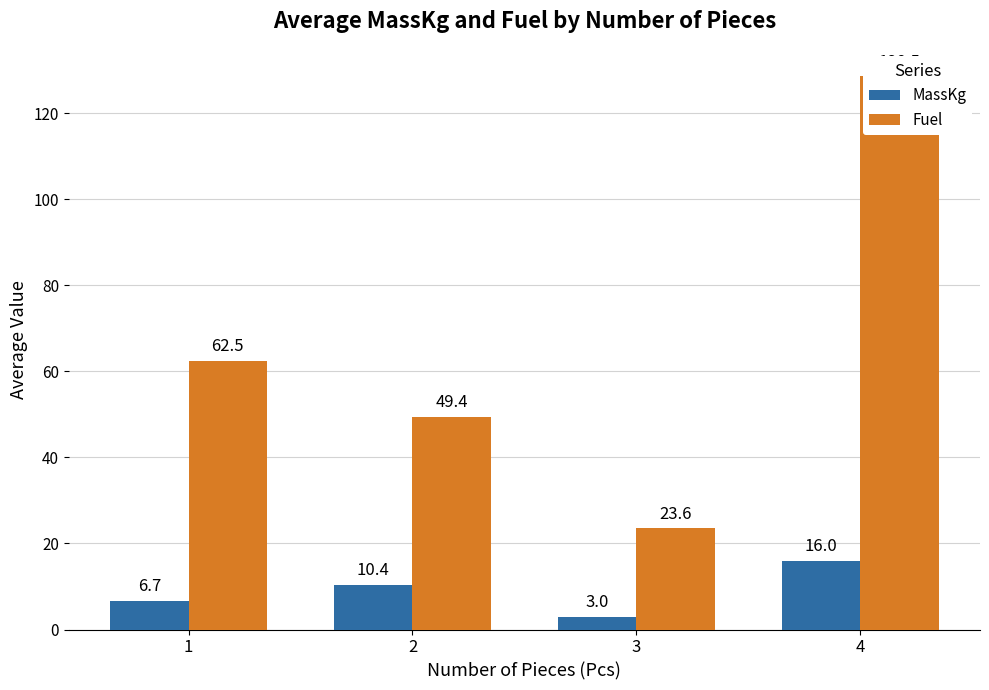

Reading left to right, what are all the values shown in this chart?

MassKg: 1=6.7	2=10.4	3=3.0	4=16.0
Fuel: 1=62.5	2=49.4	3=23.6	4=128.5